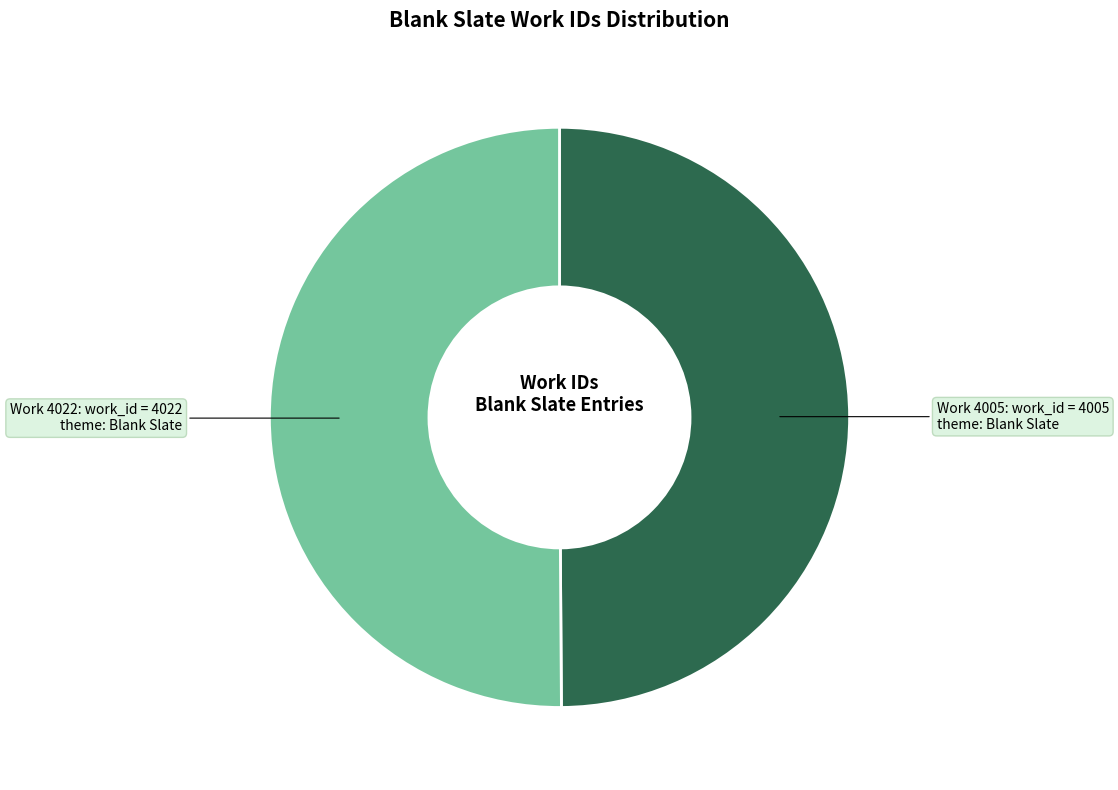

Combined, do Work 4022 and Work 4005 account for over 50%?

Yes